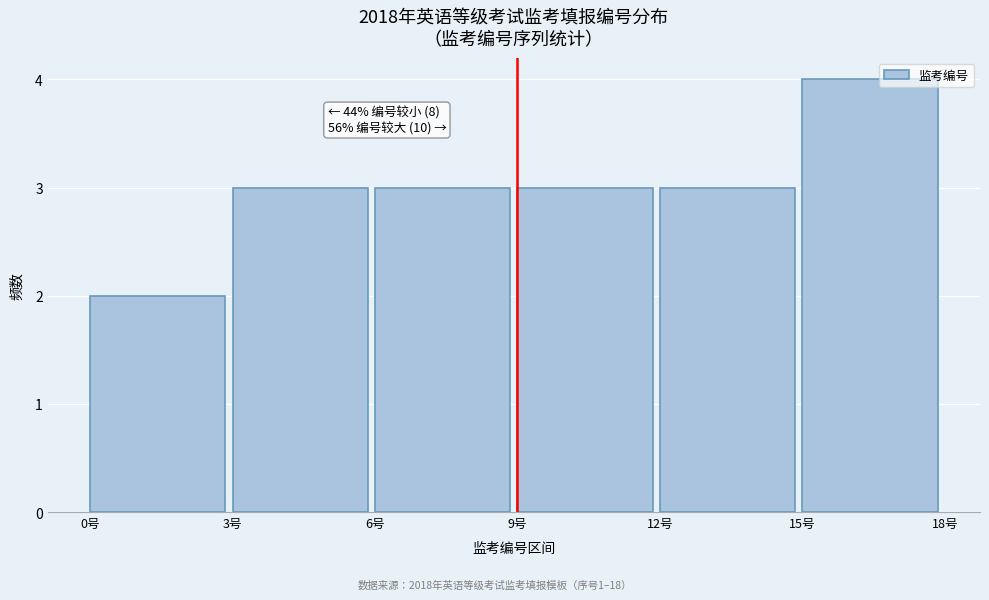

Which range on the x-axis has the tallest bar?

15 to 18